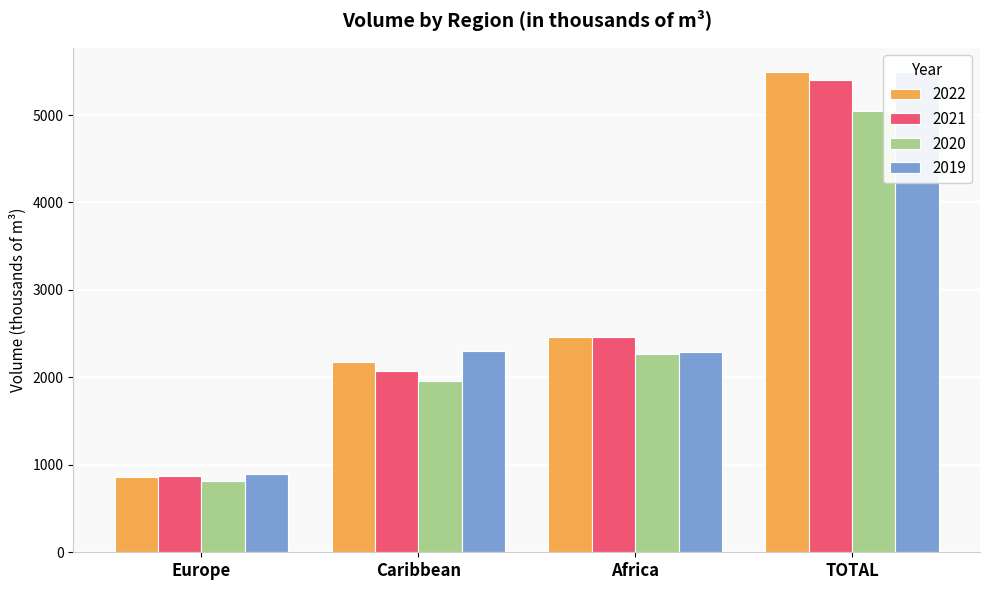

What is the label of the 2nd bar from the right?

Africa